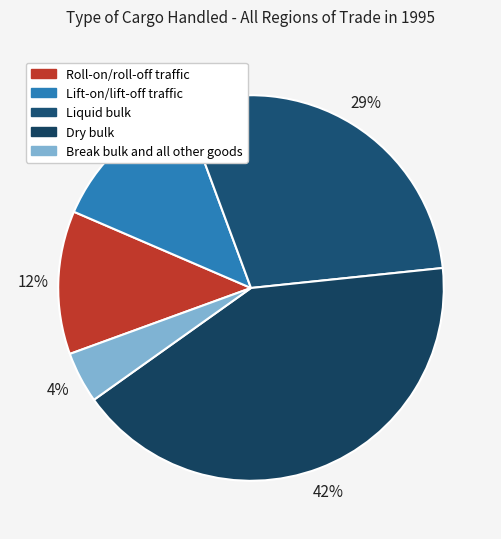

Rank the categories by value from highest to lowest.

Dry bulk, Liquid bulk, Lift-on/lift-off traffic, Roll-on/roll-off traffic, Break bulk and all other goods